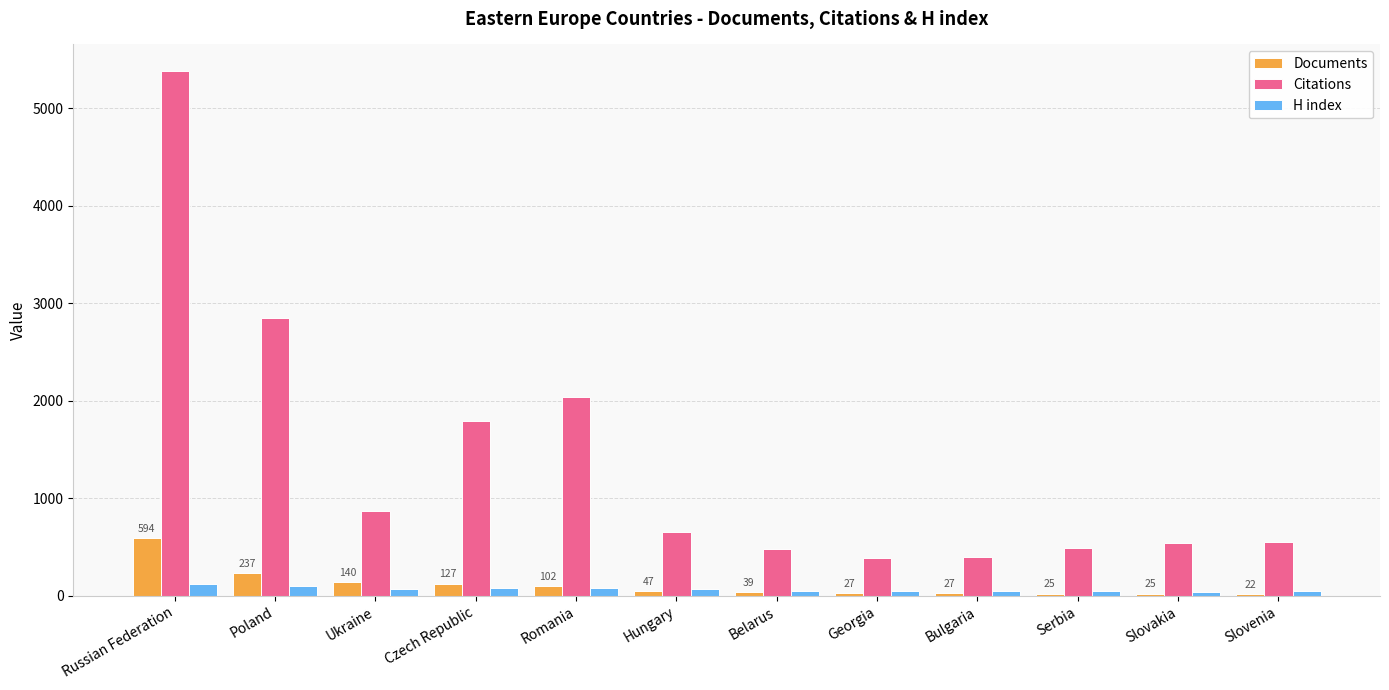

What is the label of the 4th bar from the right?

Bulgaria